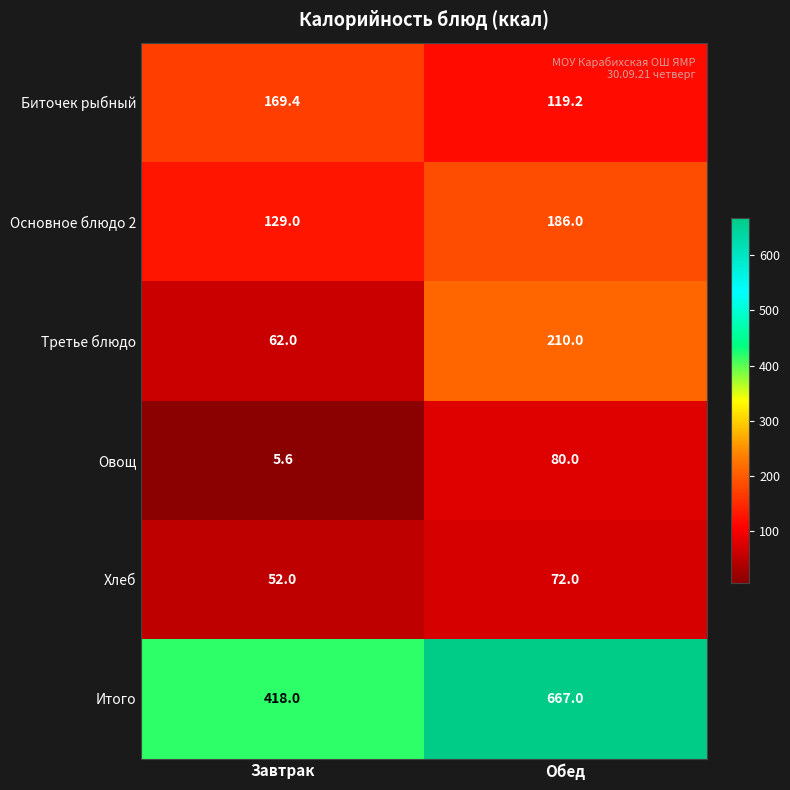

The Основное блюдо 2 series shows 129.0 at Завтрак. True or false?

True